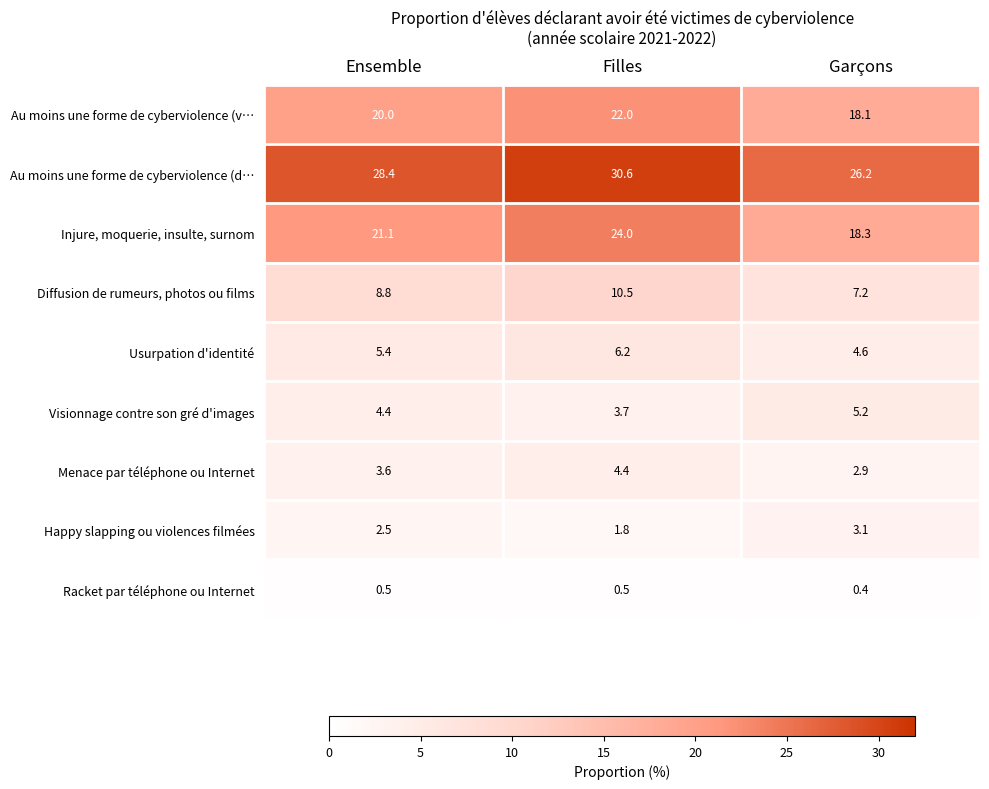

Between Ensemble and Filles, which series saw the biggest shift?

Injure, moquerie, insulte, surnom